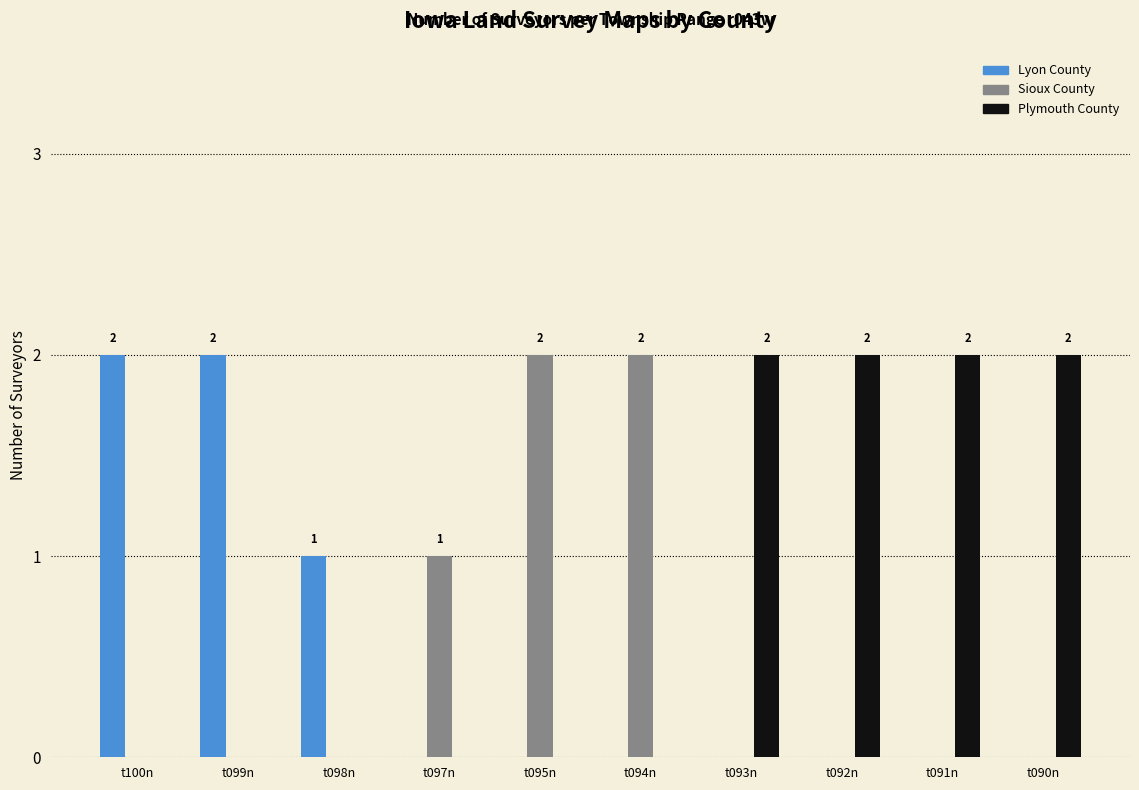

Which series has the largest total across all categories?

Plymouth County